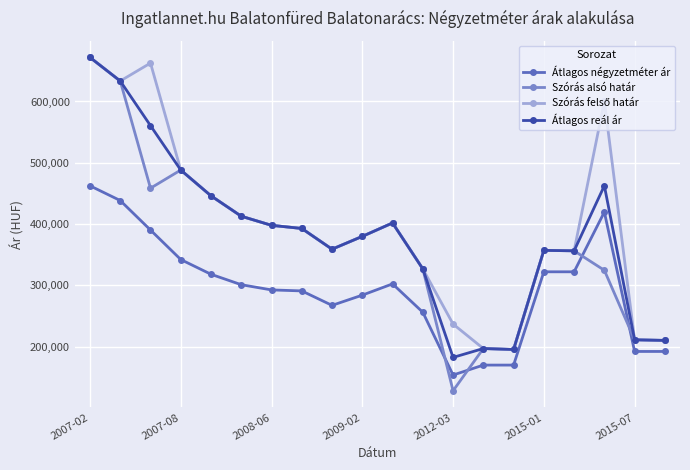

True or false: Átlagos négyzetméter ár has more than 1 points higher than both neighbors.

True